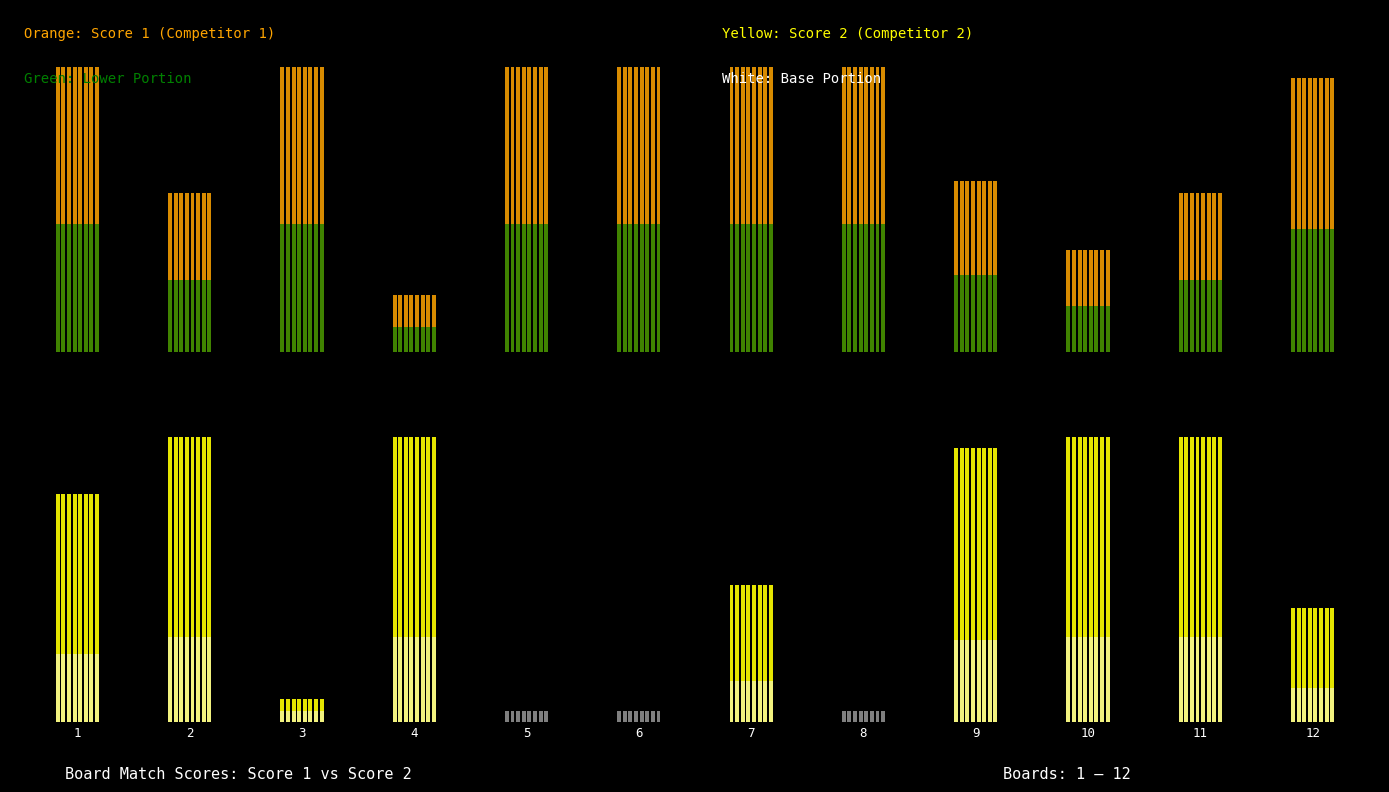

What is the value of the Score 1 bar at the 1st from the left?

25